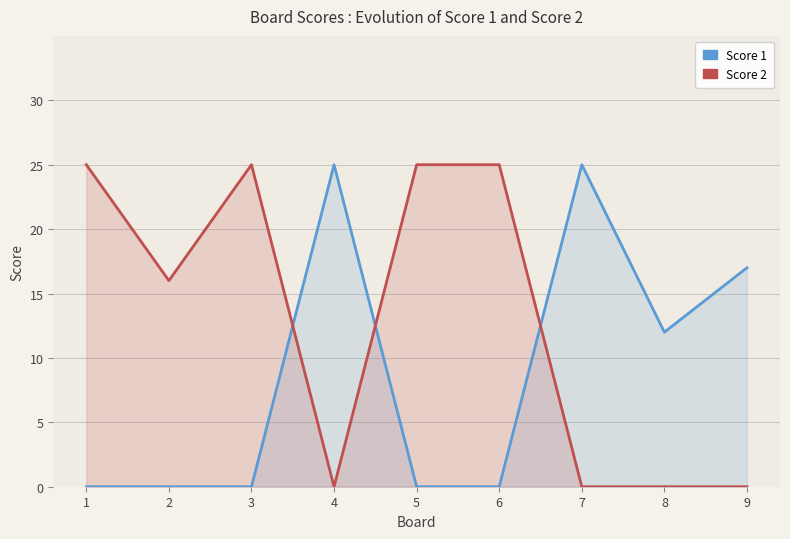

Which series changed the most between 3 and 7?

Score 1